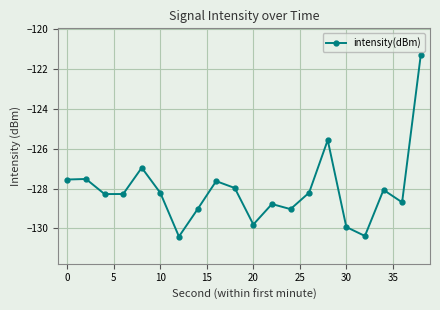

What is the minimum value shown in the chart?

-130.4